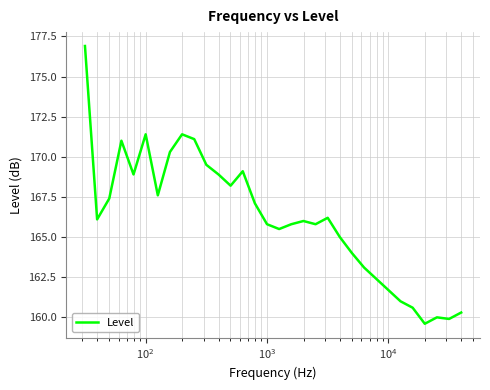

What is the minimum value shown in the chart?

159.6